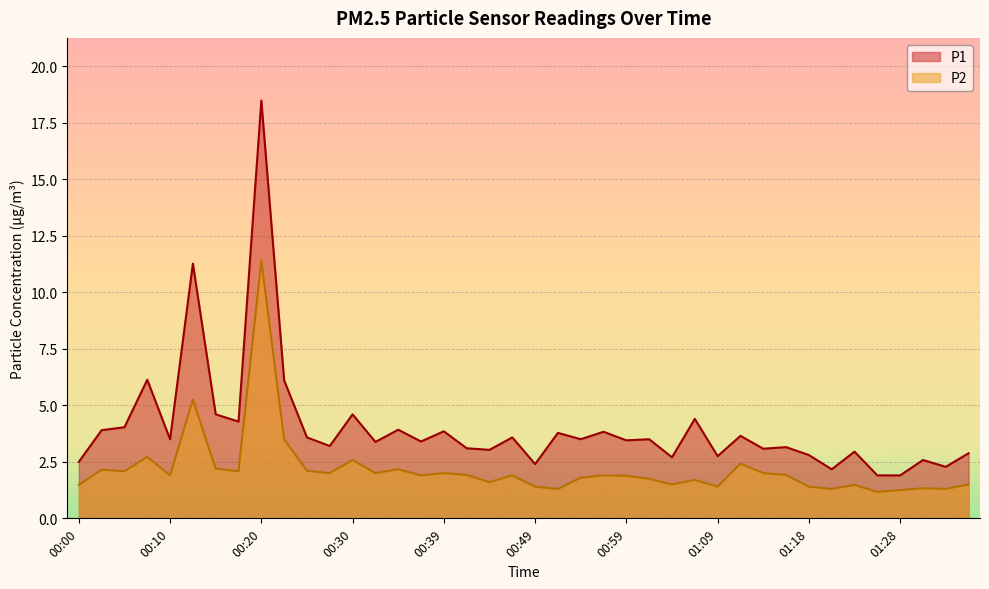

Is the value of P1 at 01:21 greater than the value of P2 at 01:23?

Yes